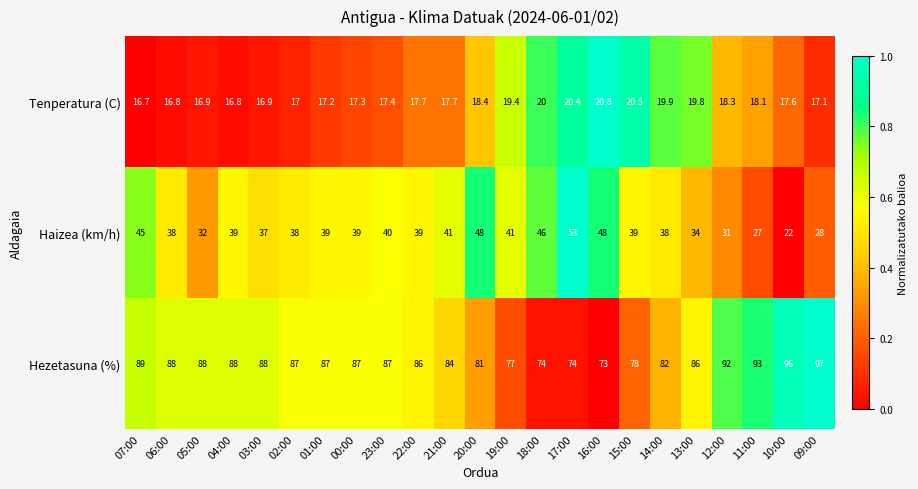

What is the total value across all series at 10:00?

135.6